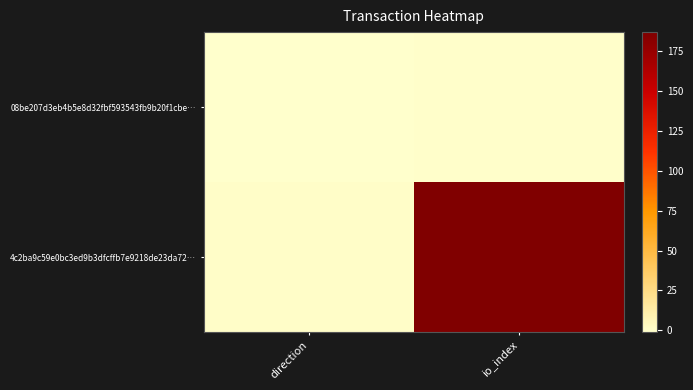

At direction, list the series in order from smallest to largest.

08be207d3eb4b5e8d32fbf593543fb9b20f1cbe…, 4c2ba9c59e0bc3ed9b3dfcffb7e9218de23da72…